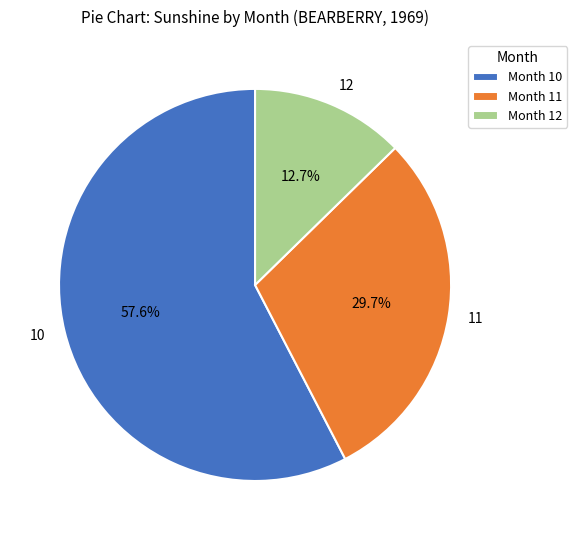

To the nearest percent, what is the average slice percentage?

33%